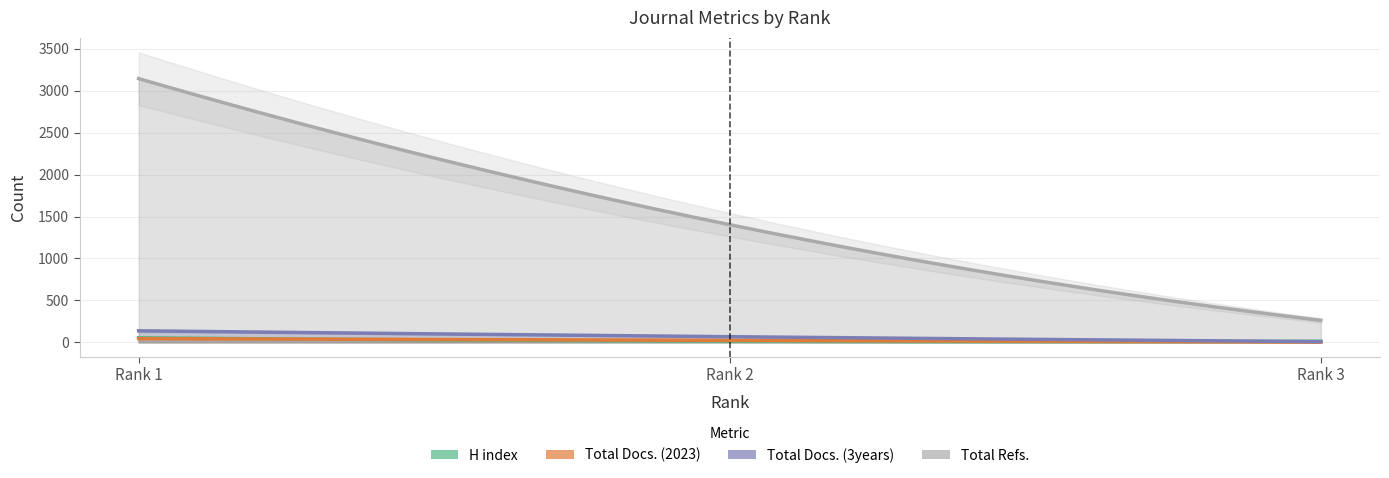

The H index series shows 8 at Rank 3. True or false?

False